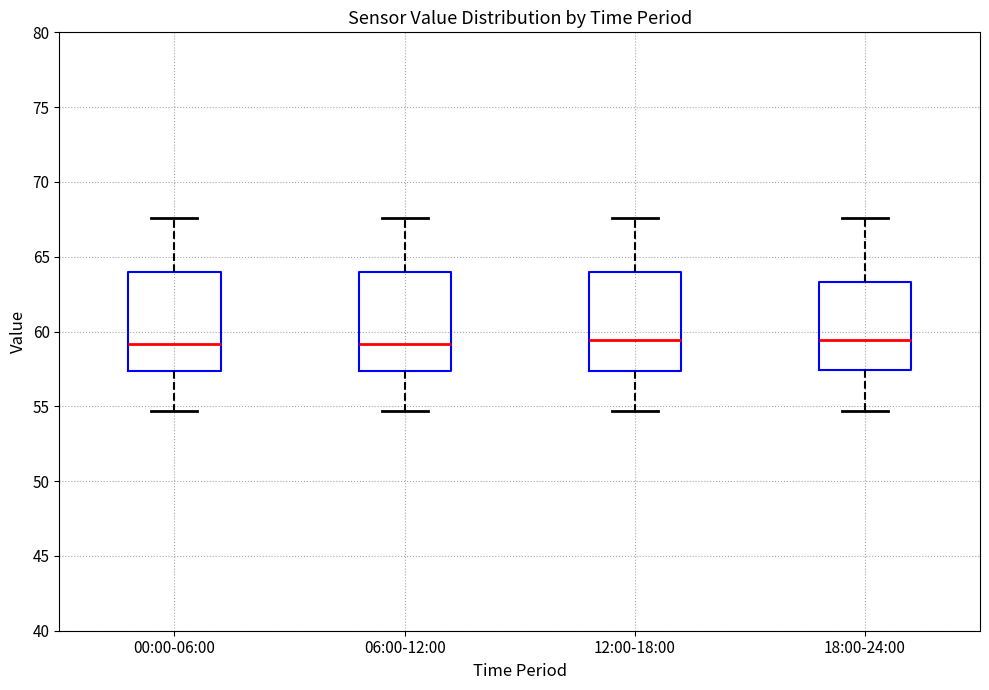

Reading left to right, transcribe this box plot: for each box, give where its median line is, the range the box spans, and where its two whiskers end, as read against the y-axis. The values are not printed on the chart, so give them approximately, as read against the axis.

00:00-06:00: median 59.0, box 57.5 to 64.0, whiskers 54.5 to 67.5
06:00-12:00: median 59.0, box 57.5 to 64.0, whiskers 54.5 to 67.5
12:00-18:00: median 59.5, box 57.5 to 64.0, whiskers 54.5 to 67.5
18:00-24:00: median 59.5, box 57.5 to 63.5, whiskers 54.5 to 67.5